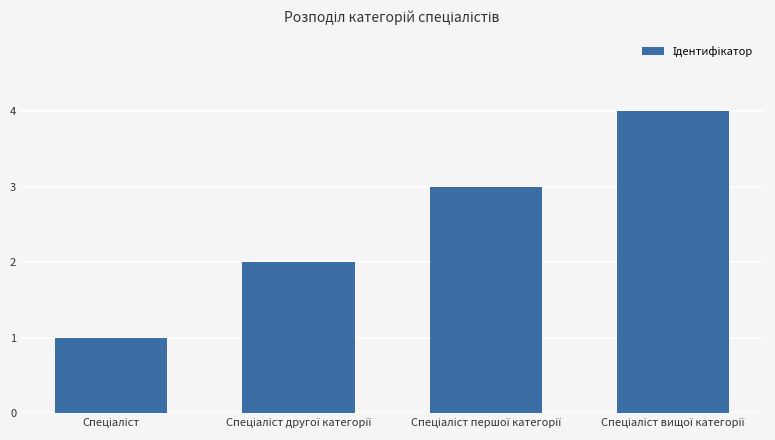

How many bars are there in total?

4